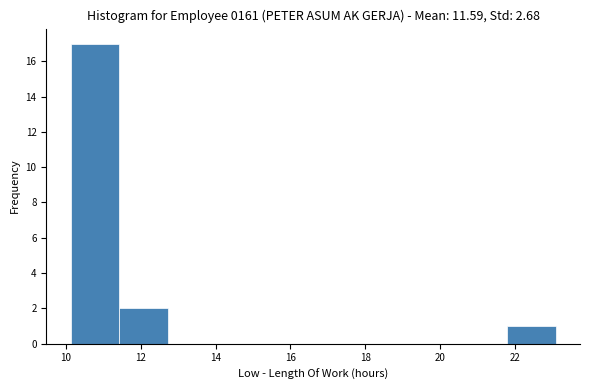

What is the height of the bar covering 10.2 to 11.4 on the x-axis? Neither the bar edges nor the heights are printed on the chart, so give them approximately, as read against the axes.

17